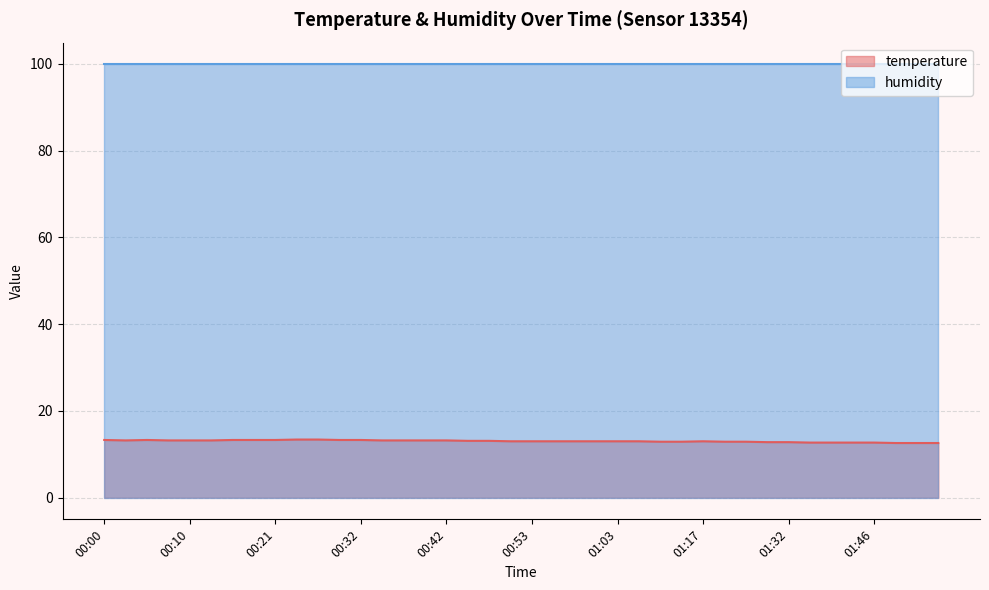

What is the maximum value shown in the chart?

99.9